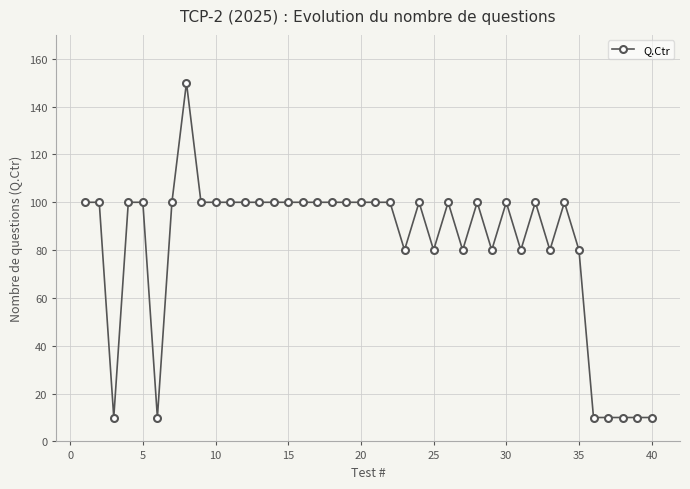

How many distinct data groups are displayed?

1